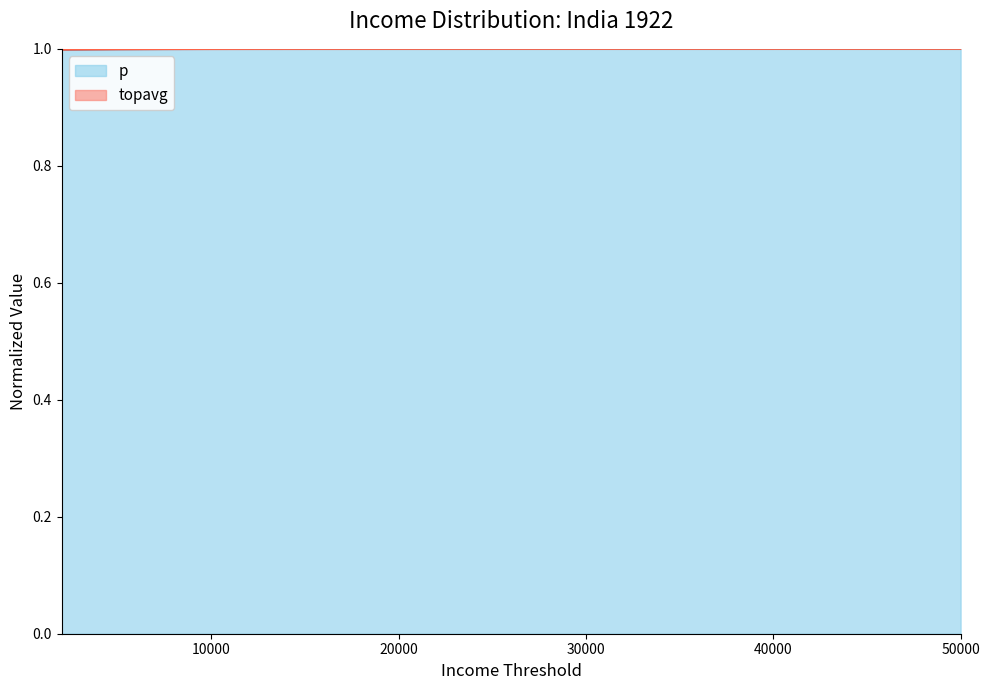

What is the value of the 8th point from the left?

1.0